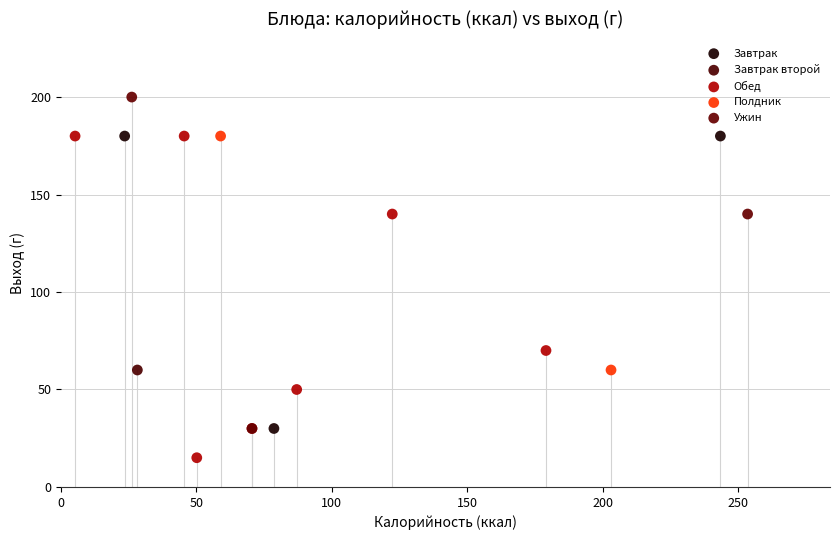

What are all the series names shown in the legend?

Завтрак, Завтрак второй, Обед, Полдник, Ужин